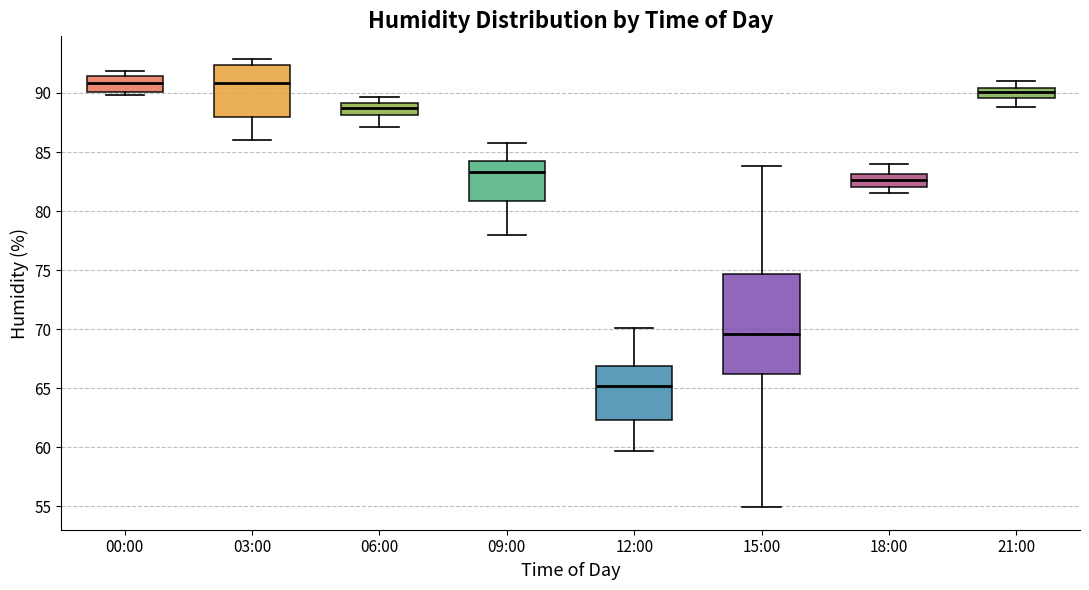

Comparing the boxes themselves (not the whiskers), which one is the tallest?

15:00